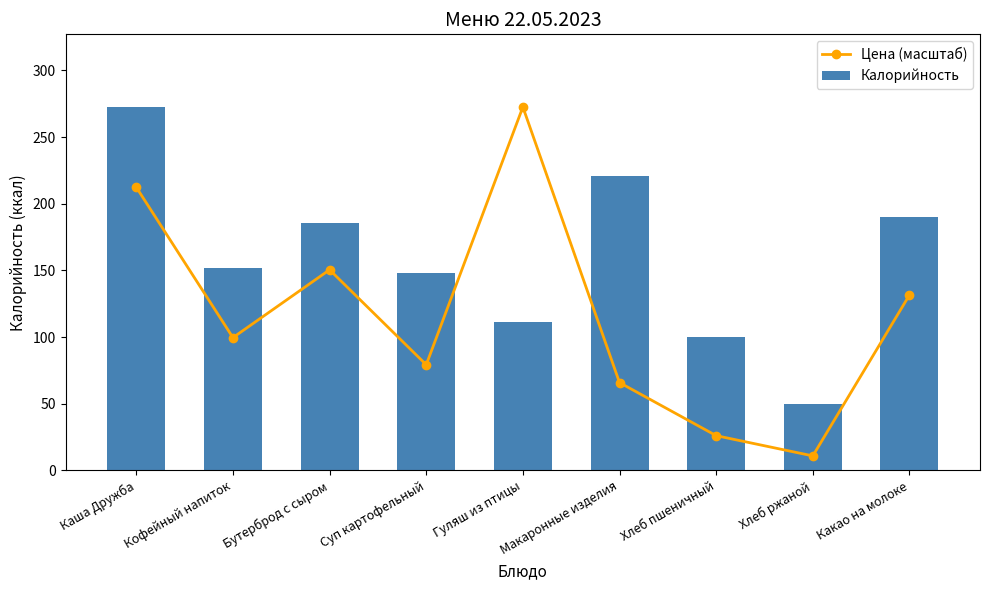

Does the chart contain stacked bars?

No